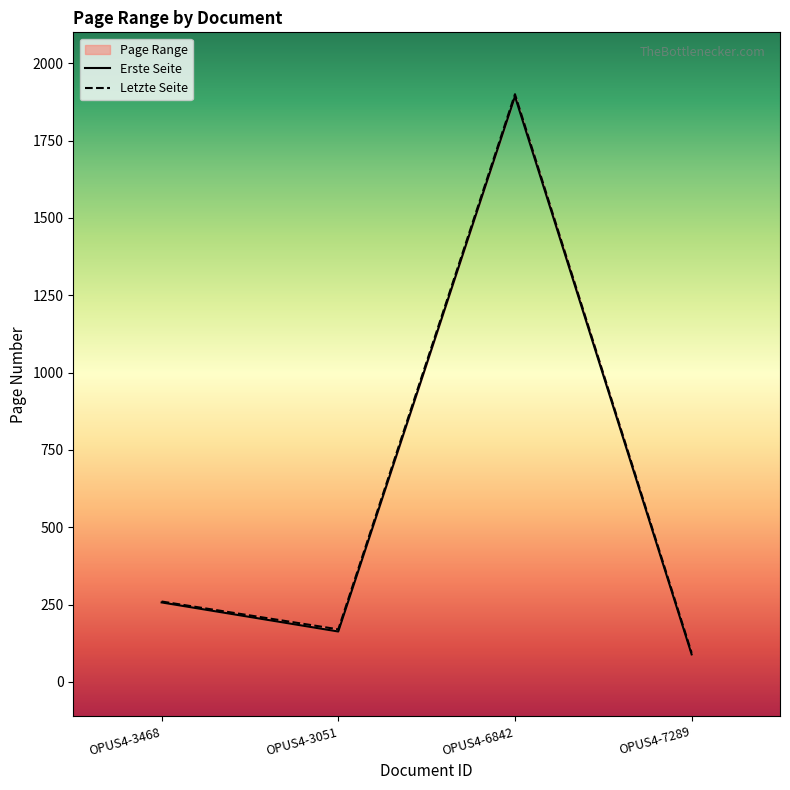

True or false: Erste Seite and Letzte Seite cross at least once.

False